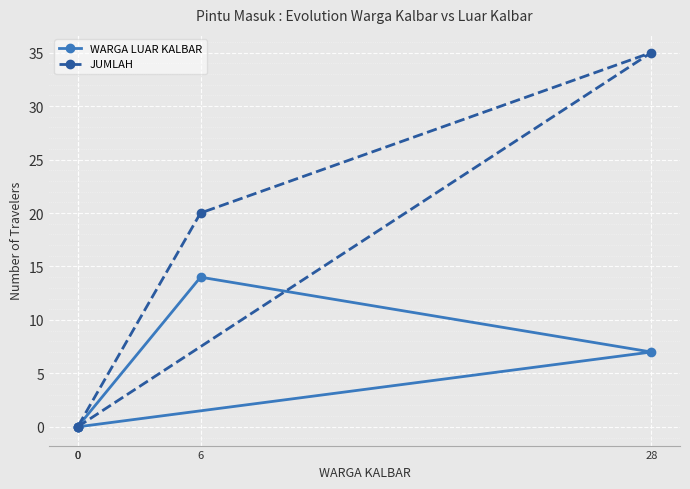

Read the JUMLAH value at 6, to the nearest 10.

20